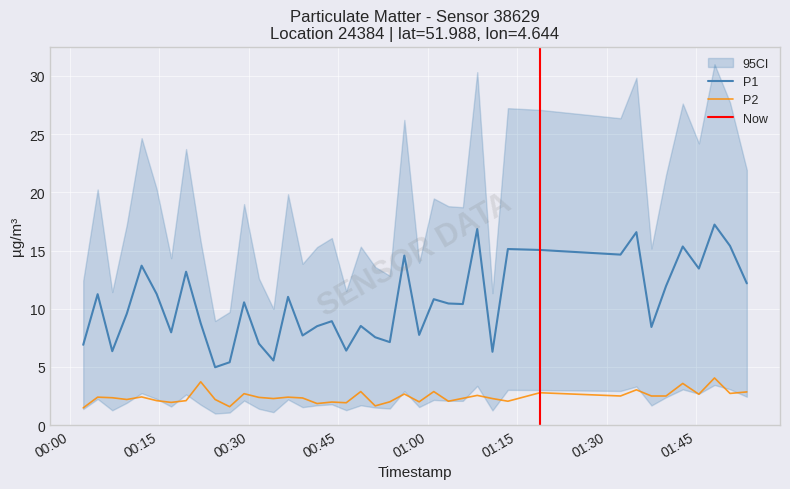

At which category is the sum across all series the highest?

2023-09-19T01:48:02